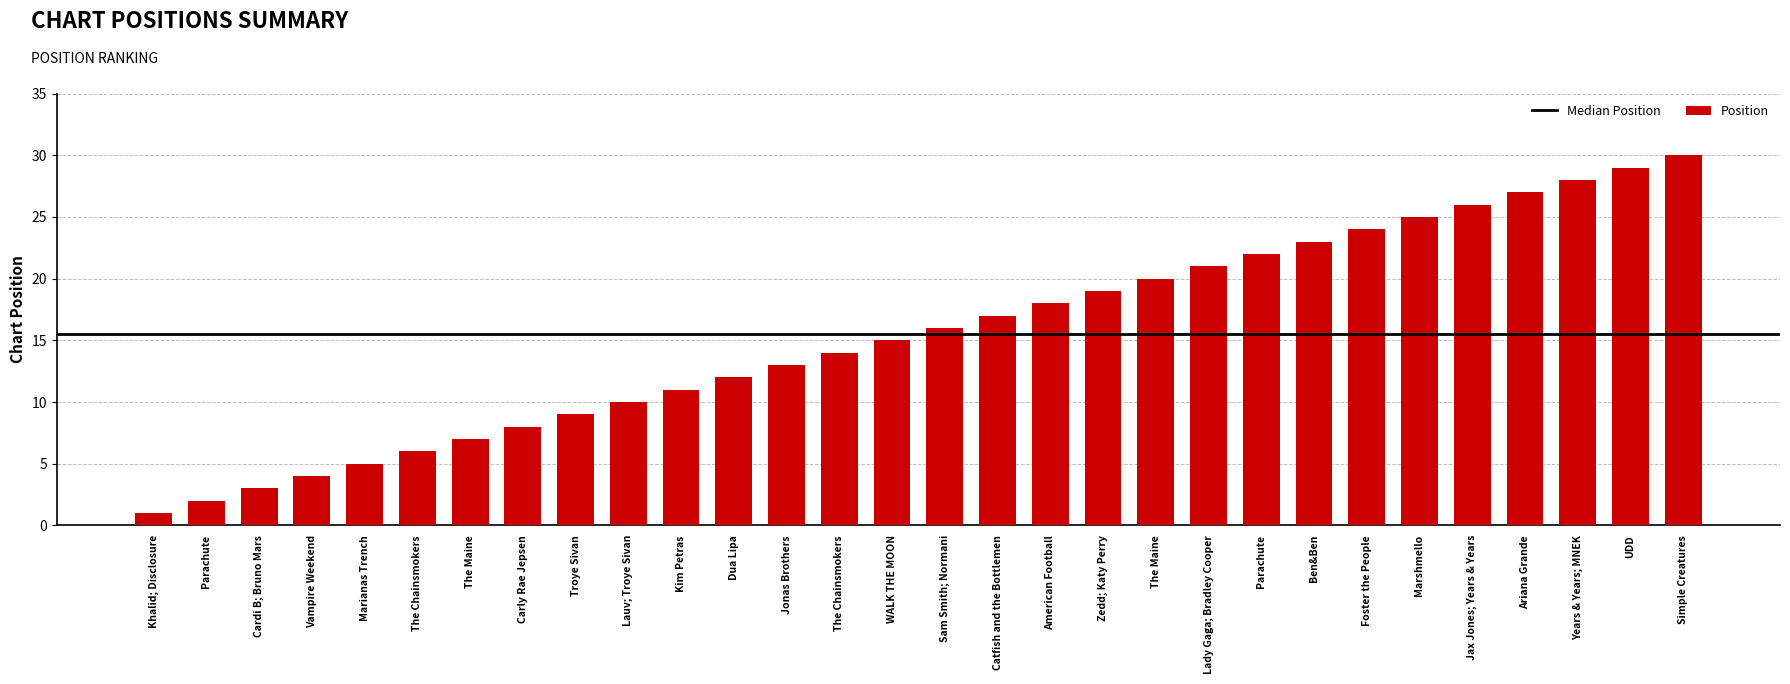

Where is the data nearest to the value 15?

WALK THE MOON